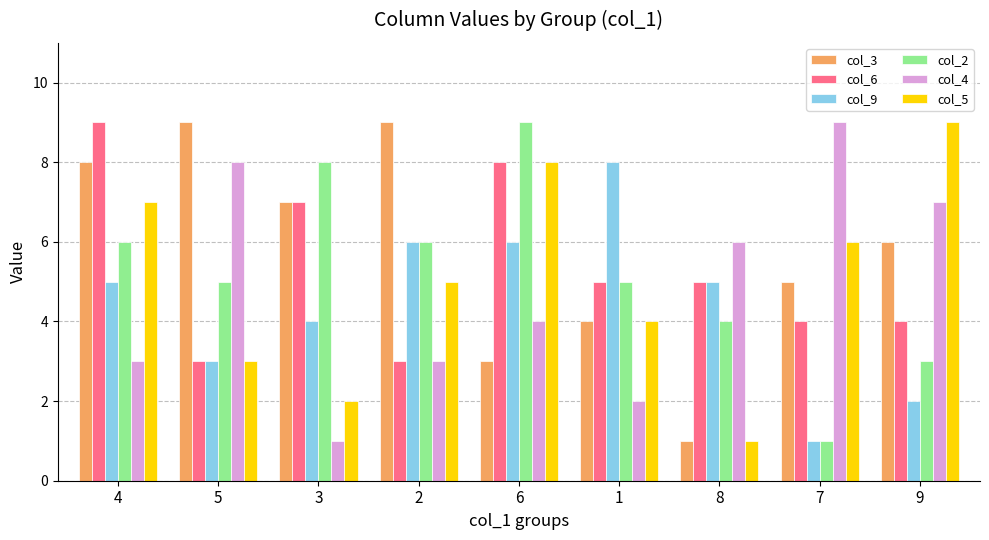

Which series has the largest total across all categories?

col_3